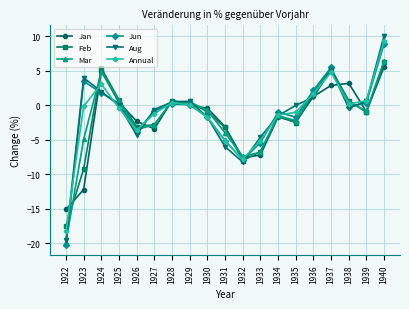

What is the value of the Jun point at the 15th from the left?

2.2